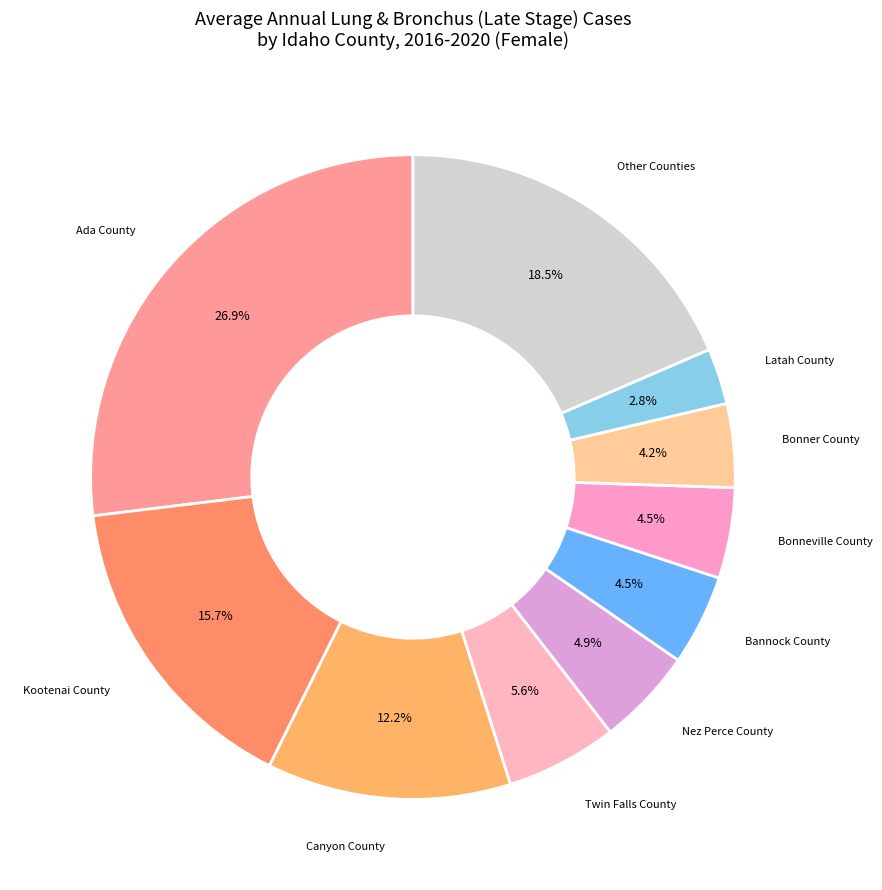

How many slices are in this pie chart?

10